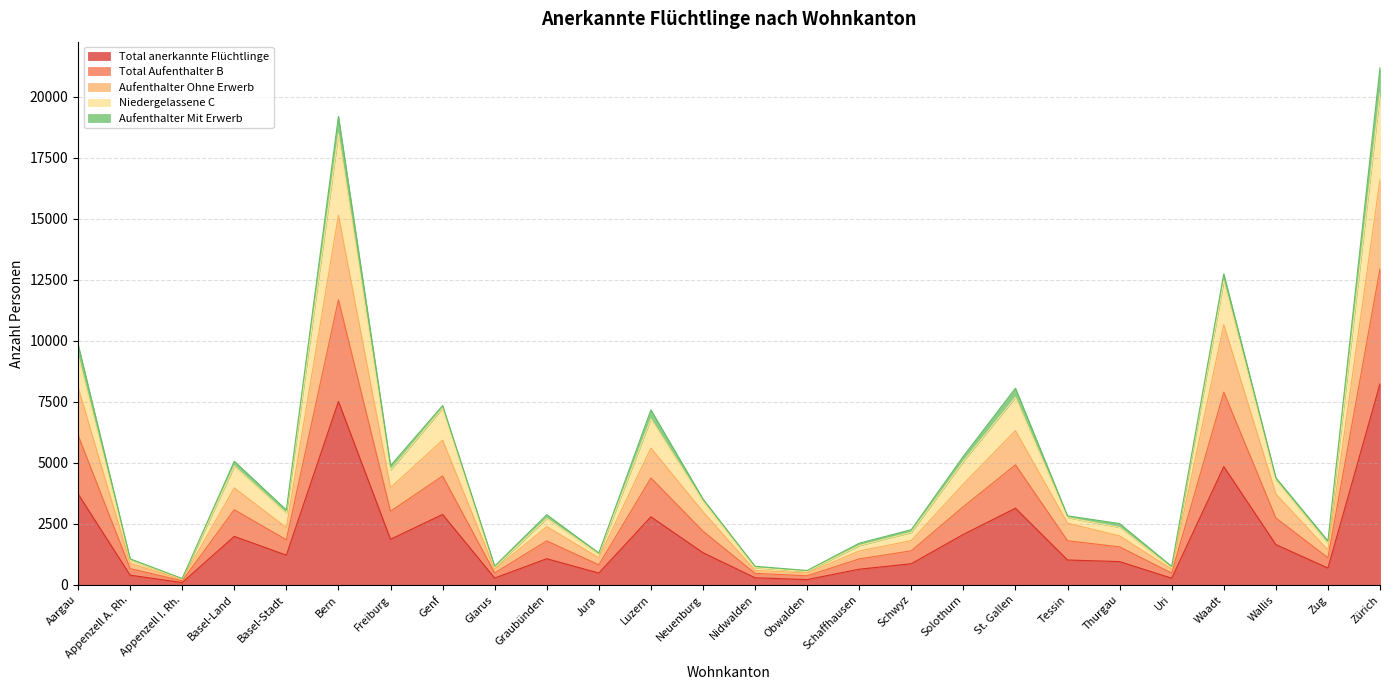

At which category does Aufenthalter Ohne Erwerb reach its first local peak?

Basel-Land